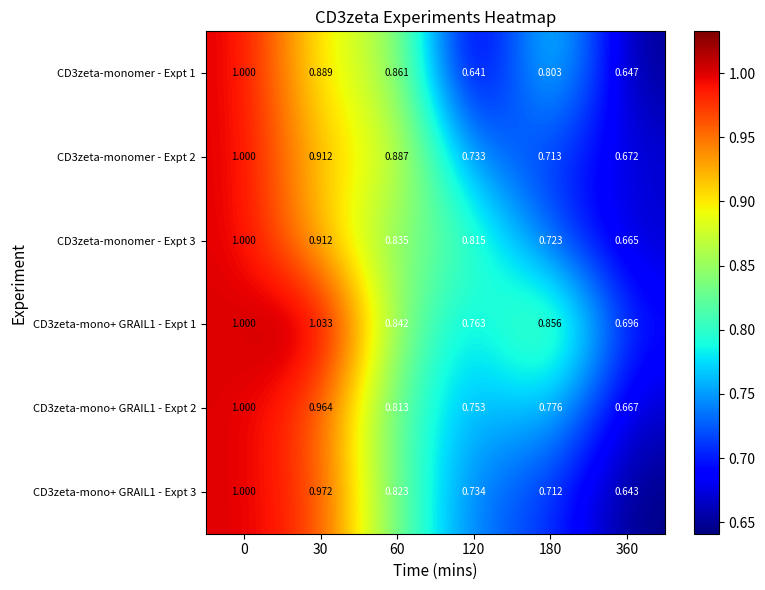

What is the total value across all series at 30?

5.7